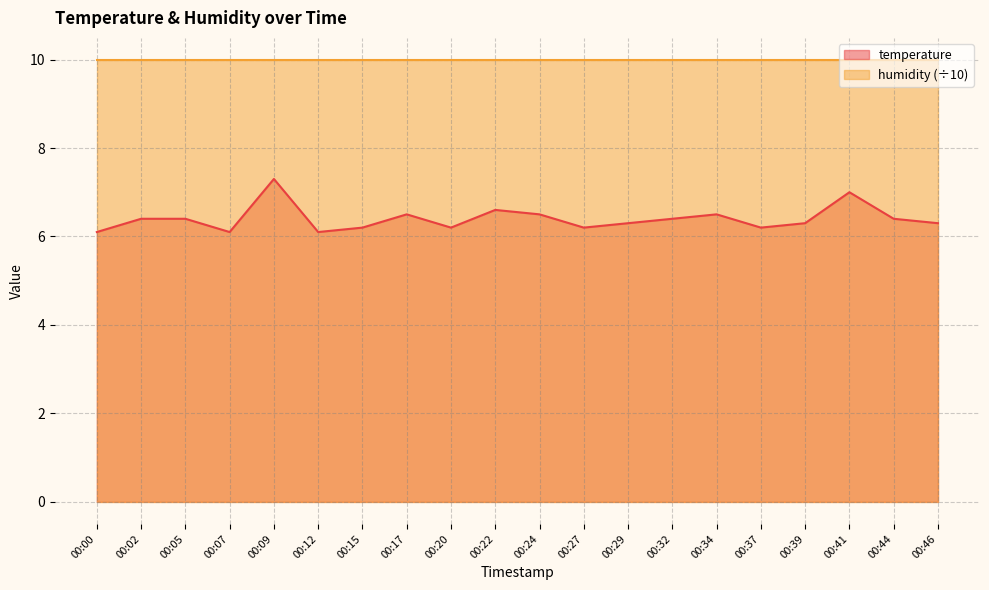

At which category does the chart reach its peak across all series?

00:09